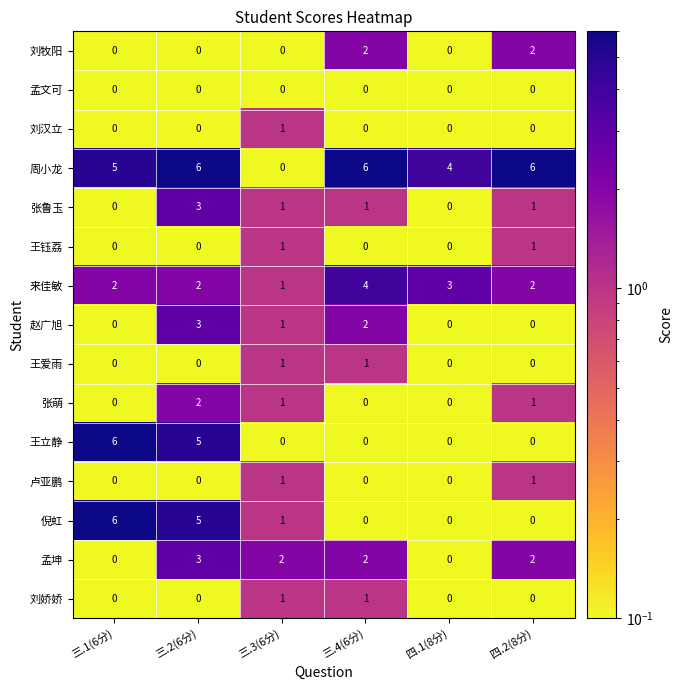

How many distinct data groups are displayed?

15